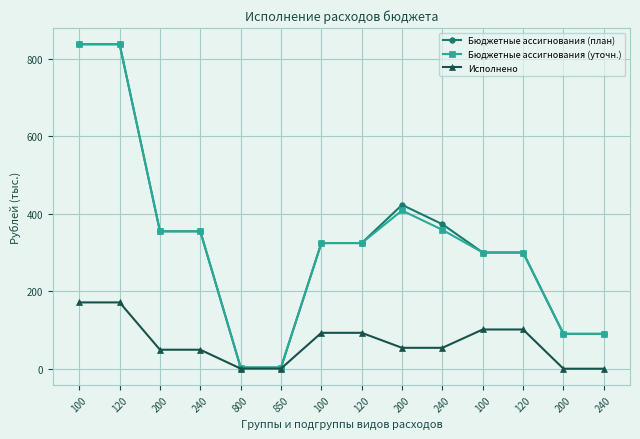

Reading left to right, what are all the values shown in this chart?

Бюджетные ассигнования (план): 100=837.7	120=837.7	200=354.7	240=354.7	800=3.0	850=3.0	100=324.4	120=324.4	200=423.0	240=373.0	100=300.0	120=300.0	200=90.0	240=90.0
Бюджетные ассигнования (уточн.): 100=837.7	120=837.7	200=354.7	240=354.7	800=3.0	850=3.0	100=324.4	120=324.4	200=408.5	240=358.5	100=300.0	120=300.0	200=90.0	240=90.0
Исполнено: 100=171.2	120=171.2	200=49.0	240=49.0	800=0.3	850=0.3	100=92.7	120=92.7	200=53.9	240=53.9	100=101.3	120=101.3	200=0.0	240=0.0